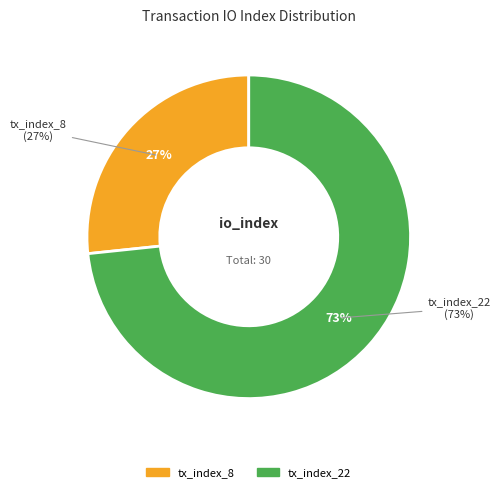

What percentage do tx_index_22 and tx_index_8 together represent?

100.0%